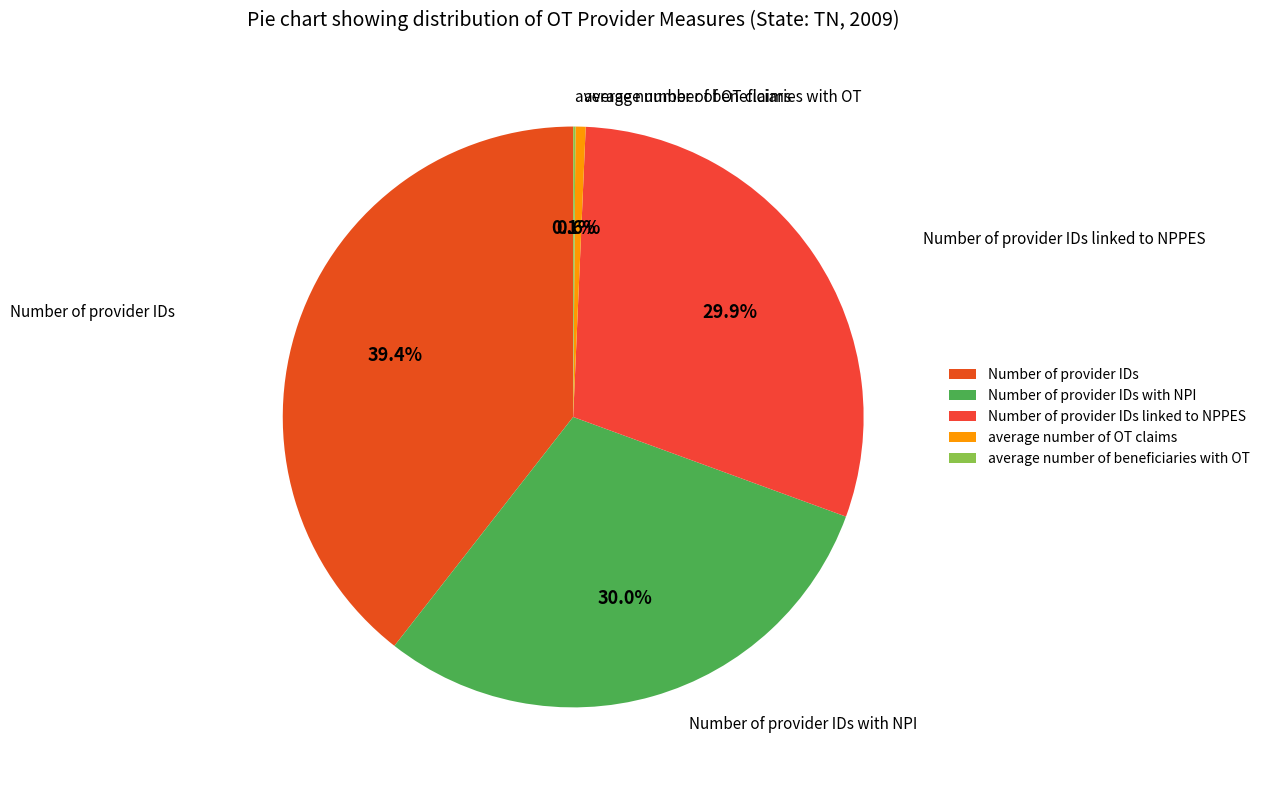

Is Number of provider IDs linked to NPPES the majority of the pie?

No